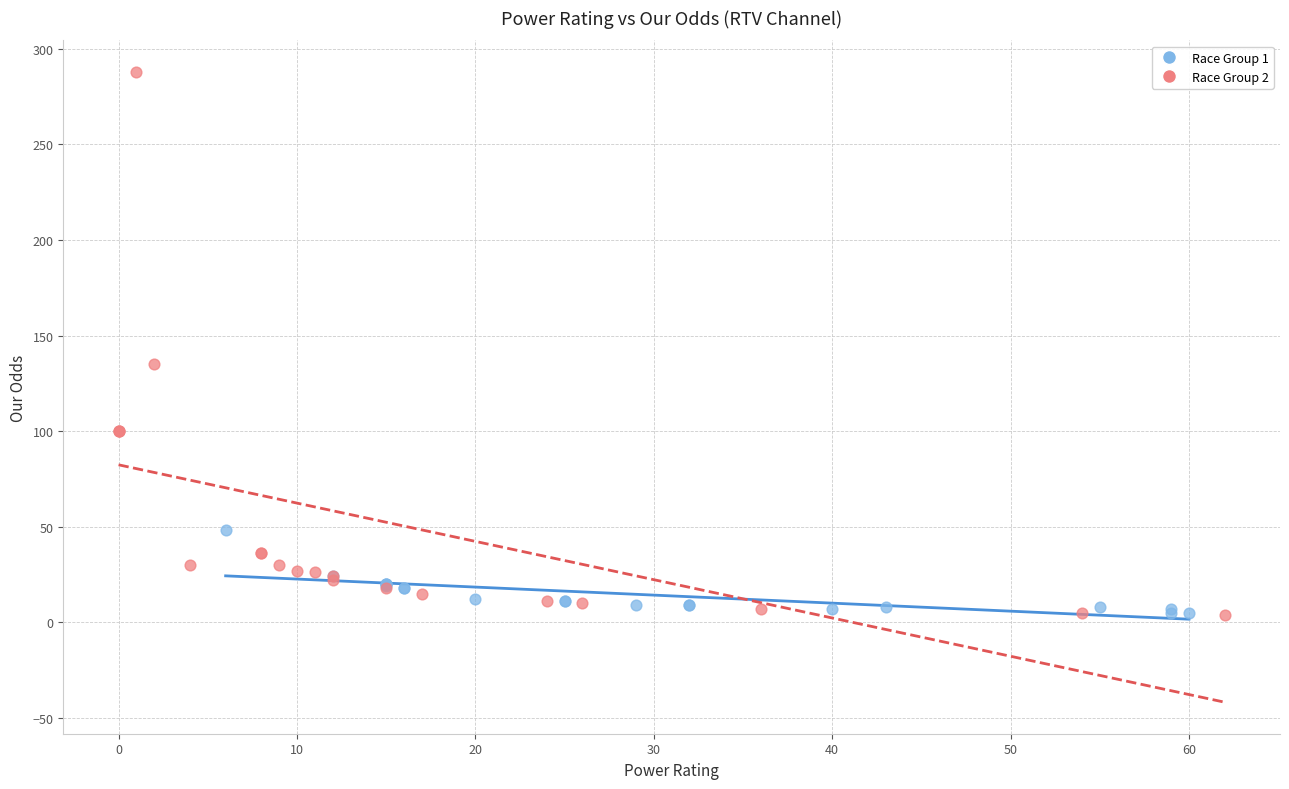

Which series reaches the maximum Y coordinate?

Race Group 2